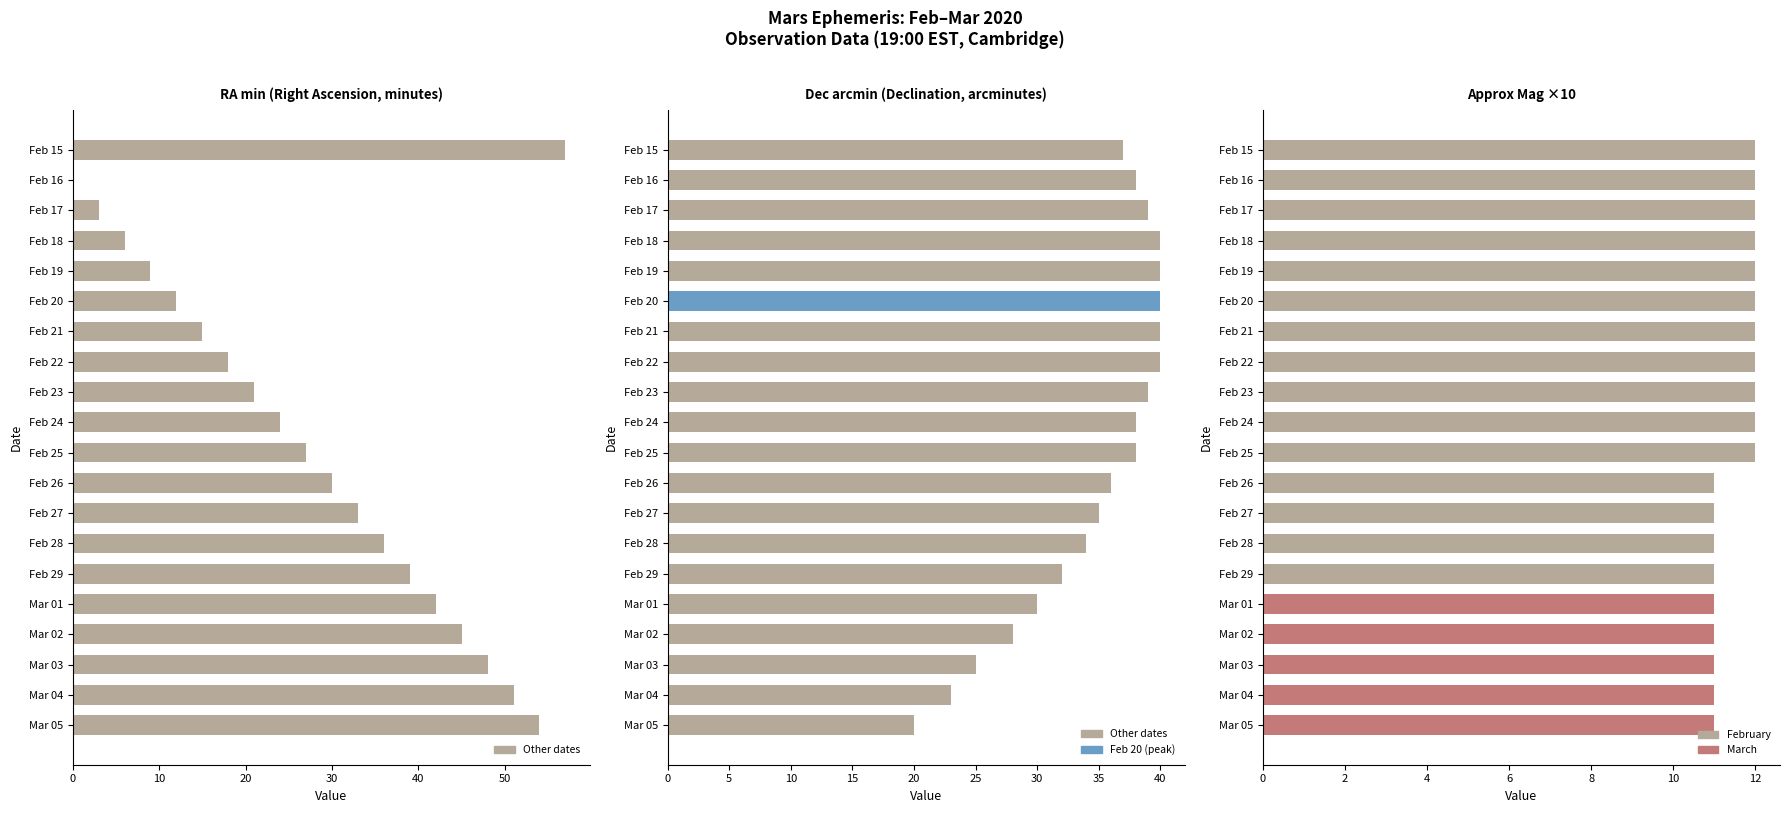

Rank the series by their average value, from lowest to highest.

Approx Mag x10, RA min, Dec arcmin